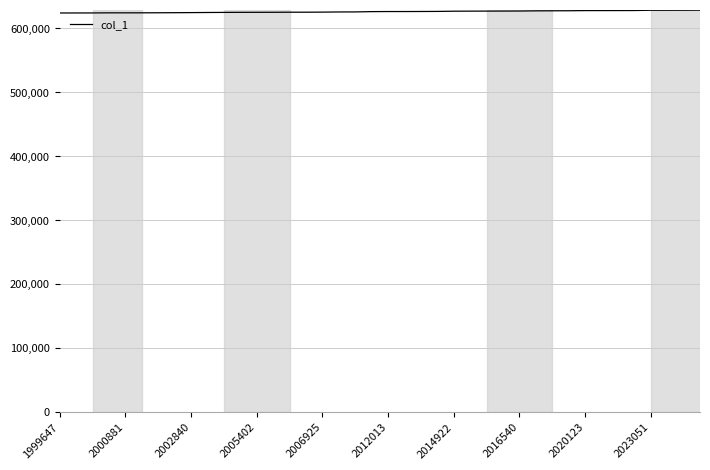

What is the greatest value displayed?

628675